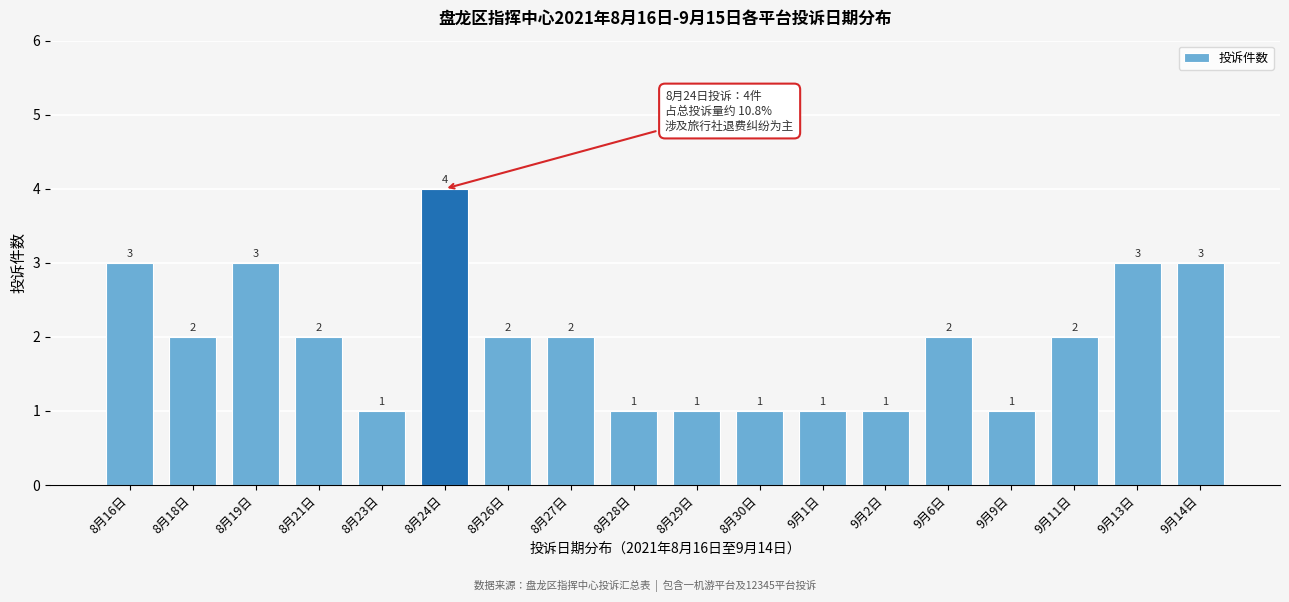

Reading left to right, transcribe all the data shown in this chart.

8月16日=3	8月18日=2	8月19日=3	8月21日=2	8月23日=1	8月24日=4	8月26日=2	8月27日=2	8月28日=1	8月29日=1	8月30日=1	9月1日=1	9月2日=1	9月6日=2	9月9日=1	9月11日=2	9月13日=3	9月14日=3